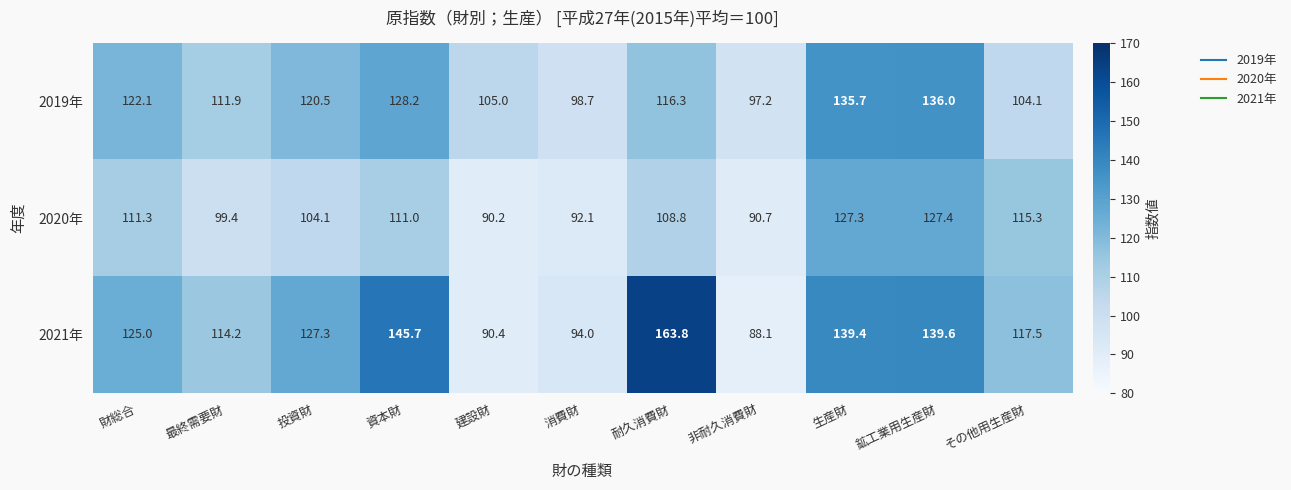

Count the number of data series in this chart.

3